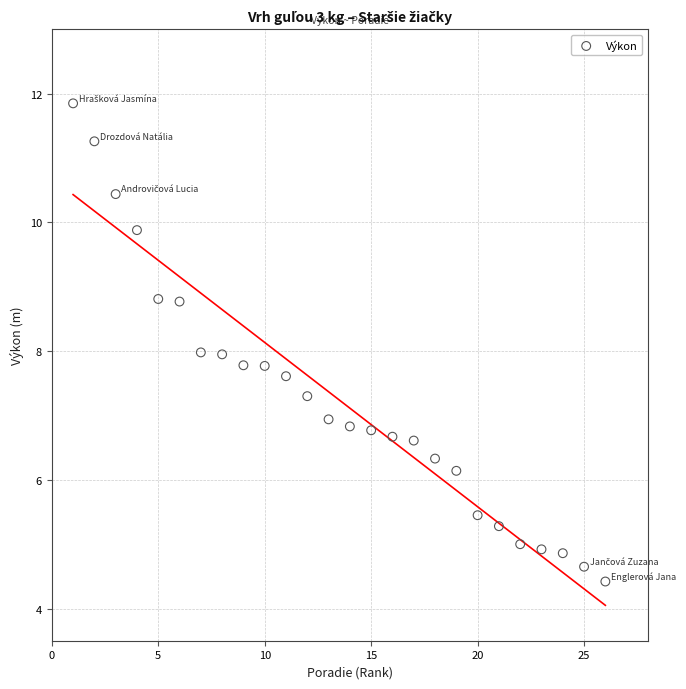

What is the range of X values (max minus min)?

25.0